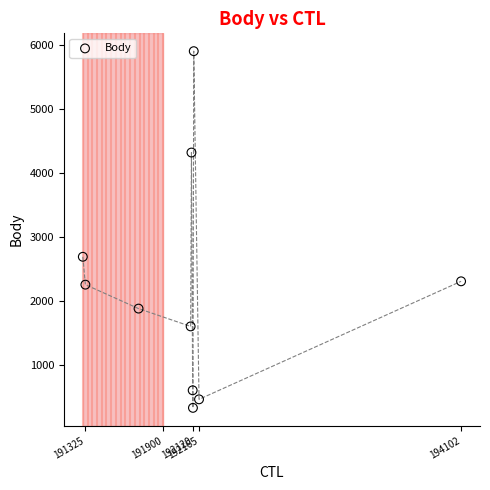

What is the range of Y values (max minus min)?

5570